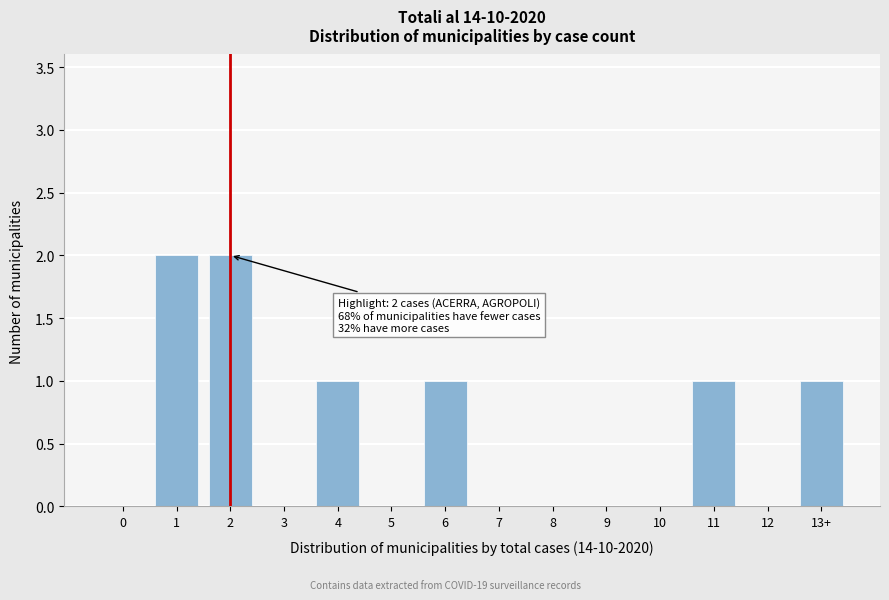

Reading left to right, extract all data points from this chart.

0=0	1=2	2=2	3=0	4=1	5=0	6=1	7=0	8=0	9=0	10=0	11=1	12=0	13+=1